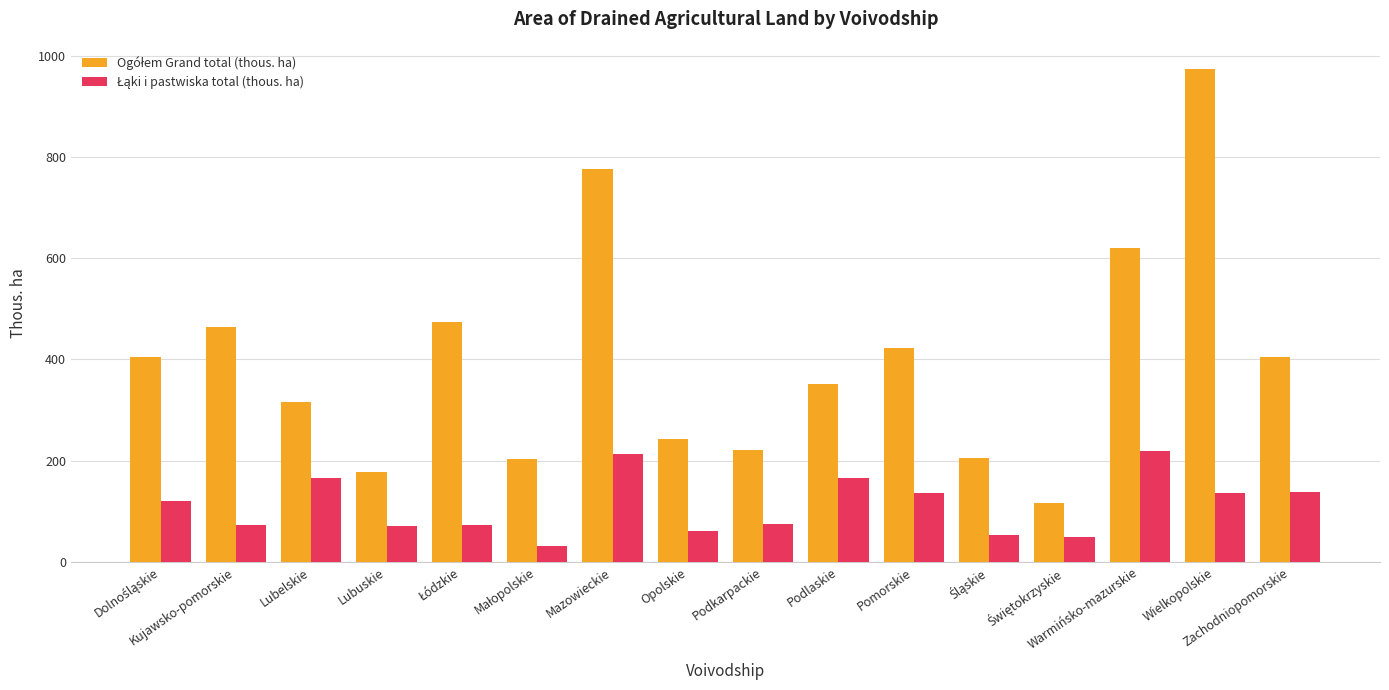

What is the greatest value displayed?

973.6